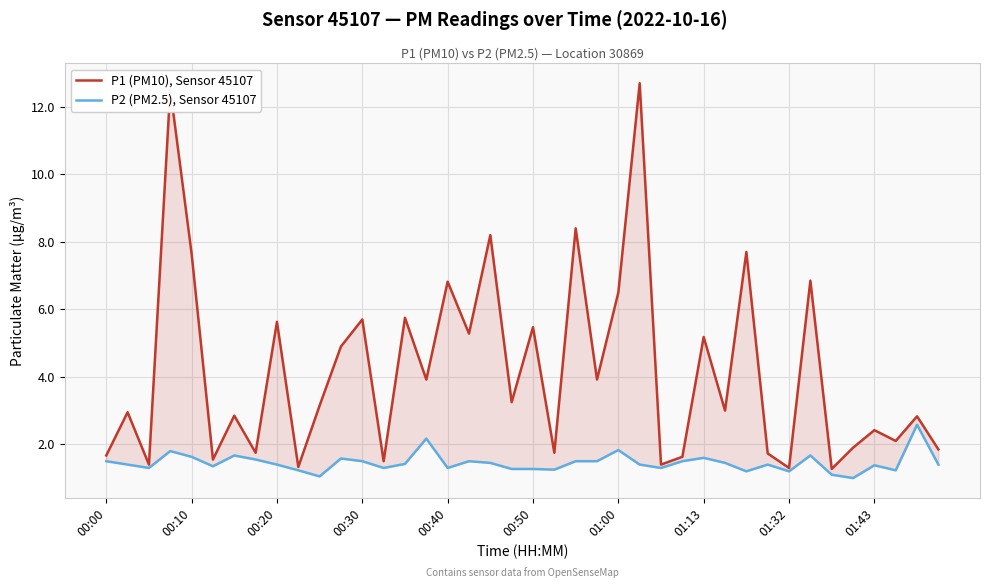

Which series has the largest total across all categories?

P1 (PM10), Sensor 45107